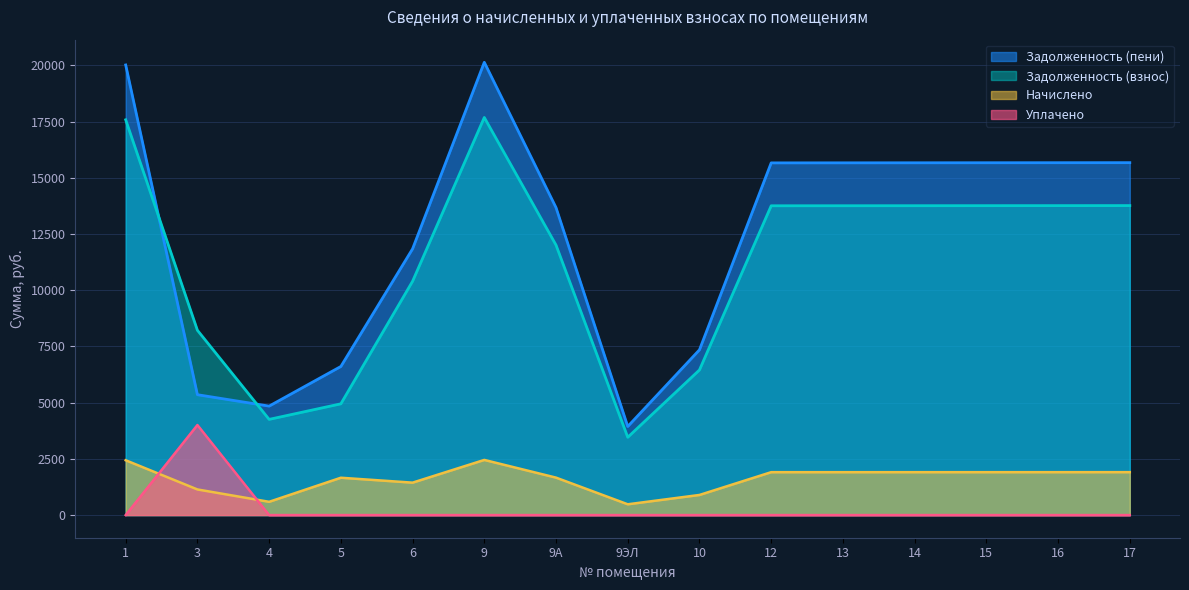

How many interior local peaks does the Уплачено series have?

1